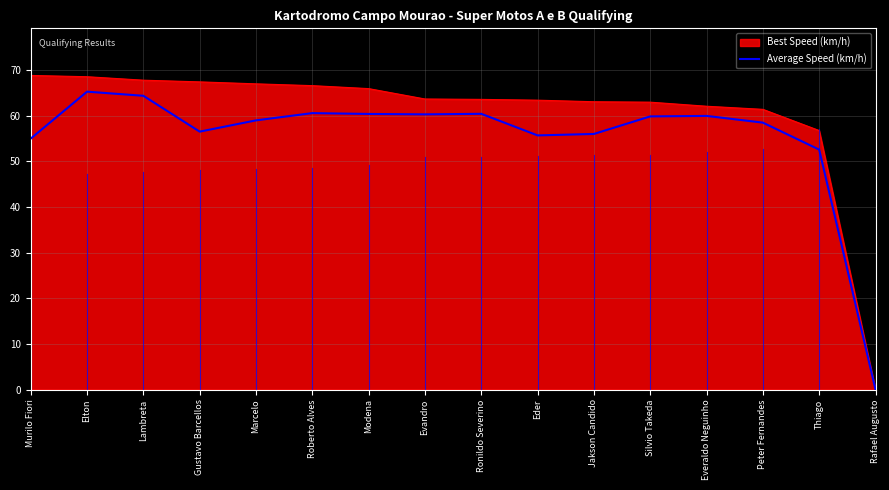

What position from the left is Everaldo Neguinho?

13